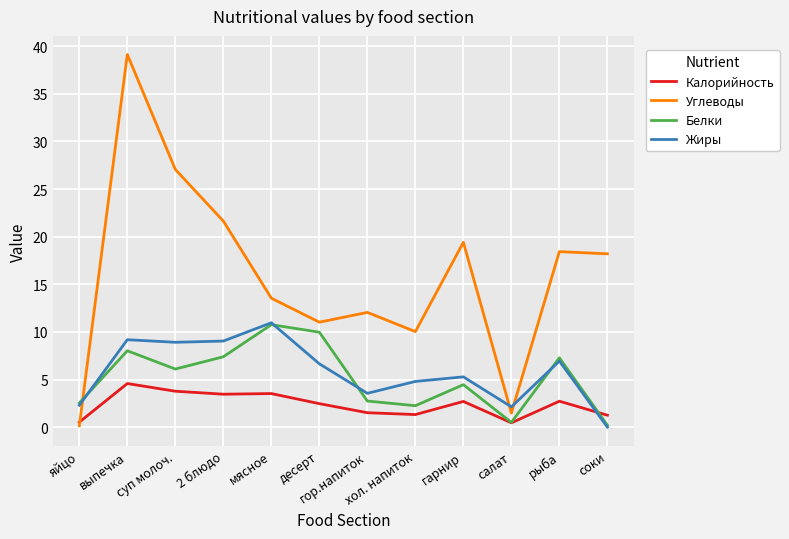

How many values in the Углеводы series exceed 18?

6